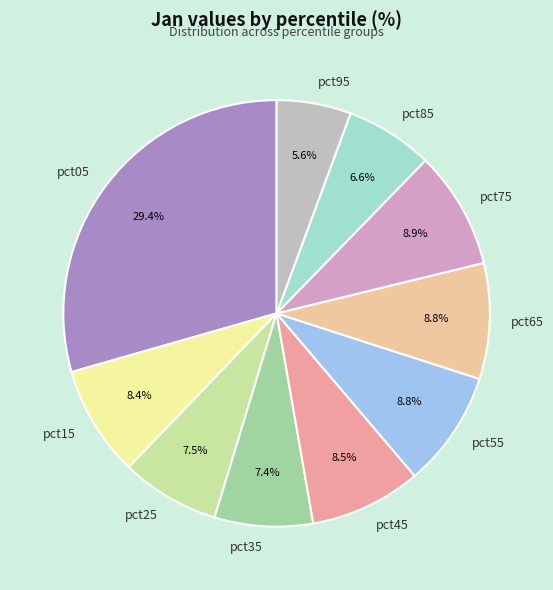

Is pct45 the majority of the pie?

No